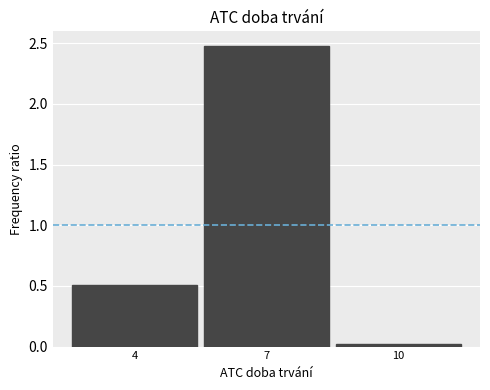

Reading left to right, list every bar in this chart as the range it spans on the x-axis followed by its height. The values are not printed on the chart, so give them approximately, as read against the axis.

2.5 to 5.5: 0.5
5.5 to 8.5: 2.5
8.5 to 11.5: under 0.05